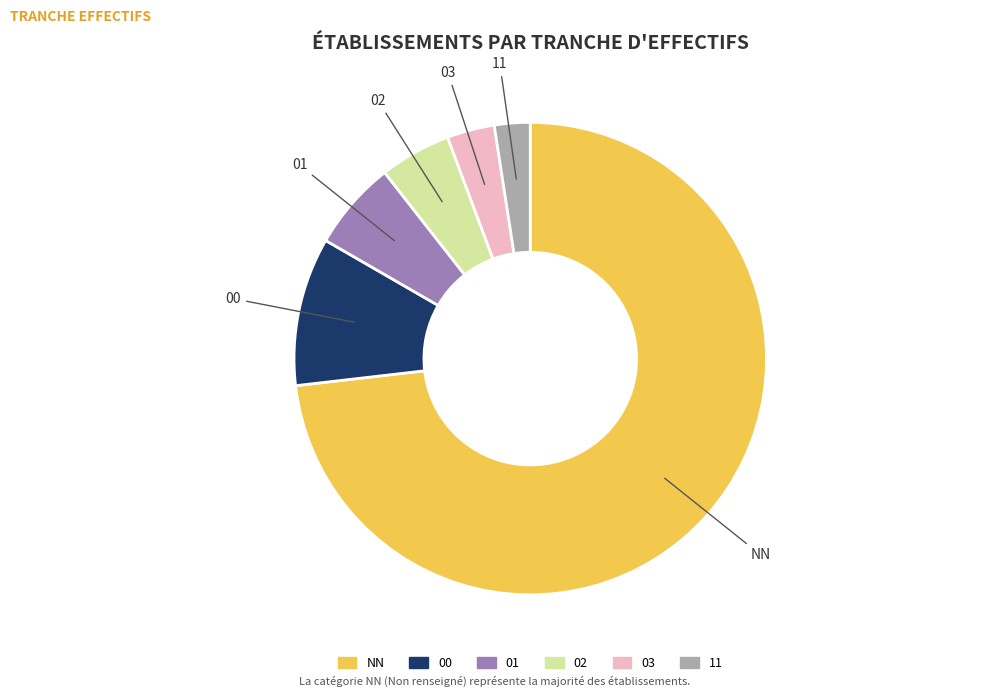

Does any single category account for the majority?

Yes